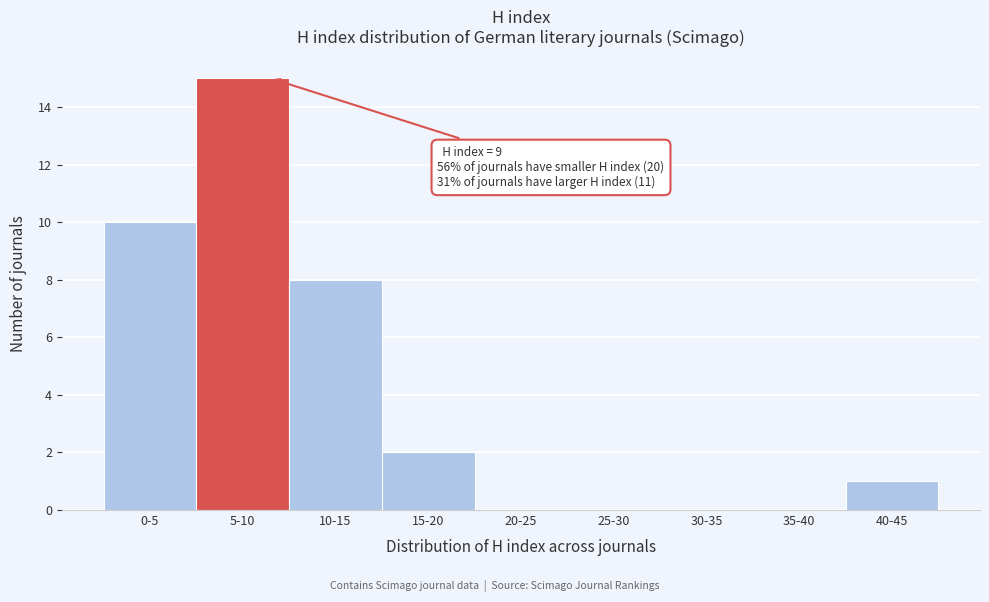

Reading left to right, transcribe all the data shown in this chart.

0-5=10	5-10=15	10-15=8	15-20=2	20-25=0	25-30=0	30-35=0	35-40=0	40-45=1